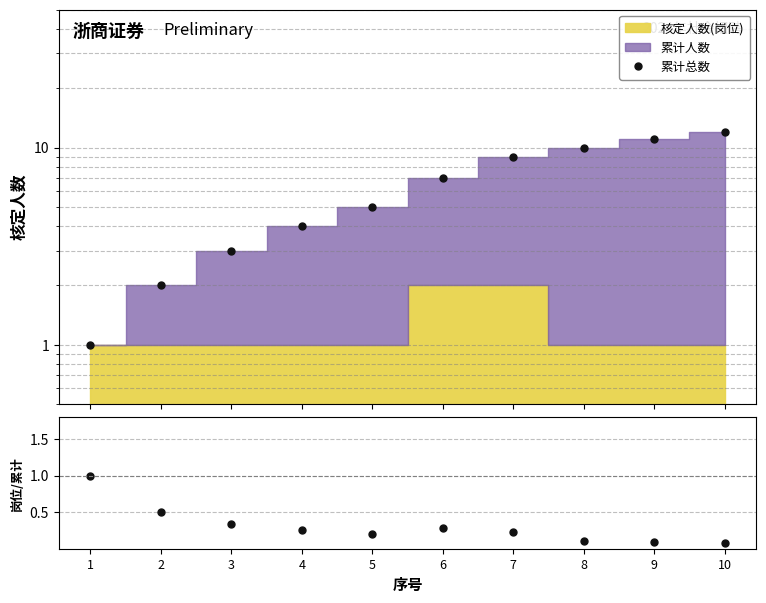

List the series in order of their overall mean, highest first.

累计总数, 岗位/累计